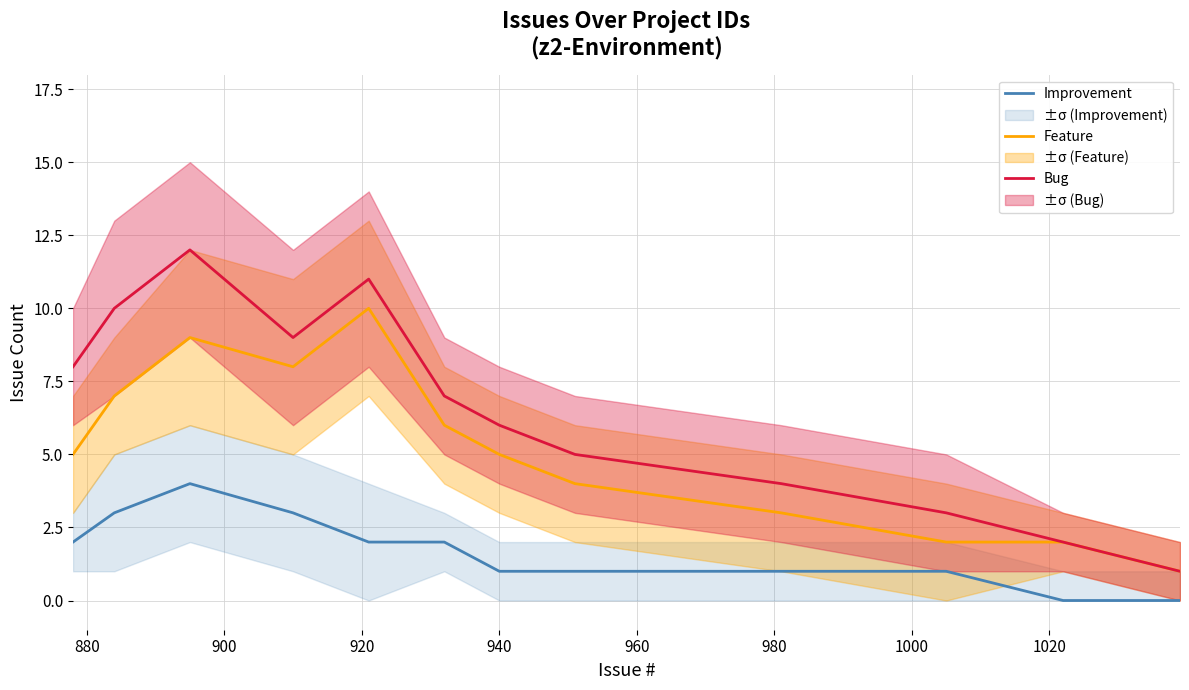

Reading left to right, transcribe all the data shown in this chart.

Improvement: 2	3	4	3	2	2	1	1	1	1	0	0
Feature: 5	7	9	8	10	6	5	4	3	2	2	1
Bug: 8	10	12	9	11	7	6	5	4	3	2	1